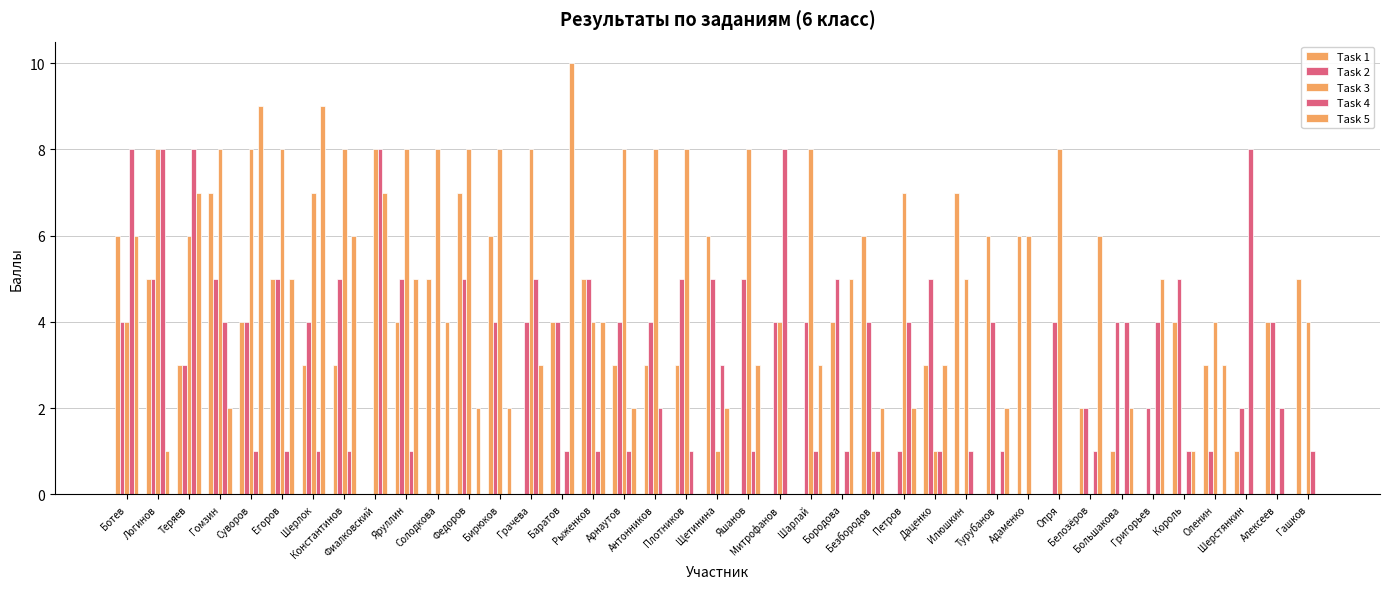

At Егоров, list the series in order from smallest to largest.

Task 4, Task 1, Task 2, Task 5, Task 3